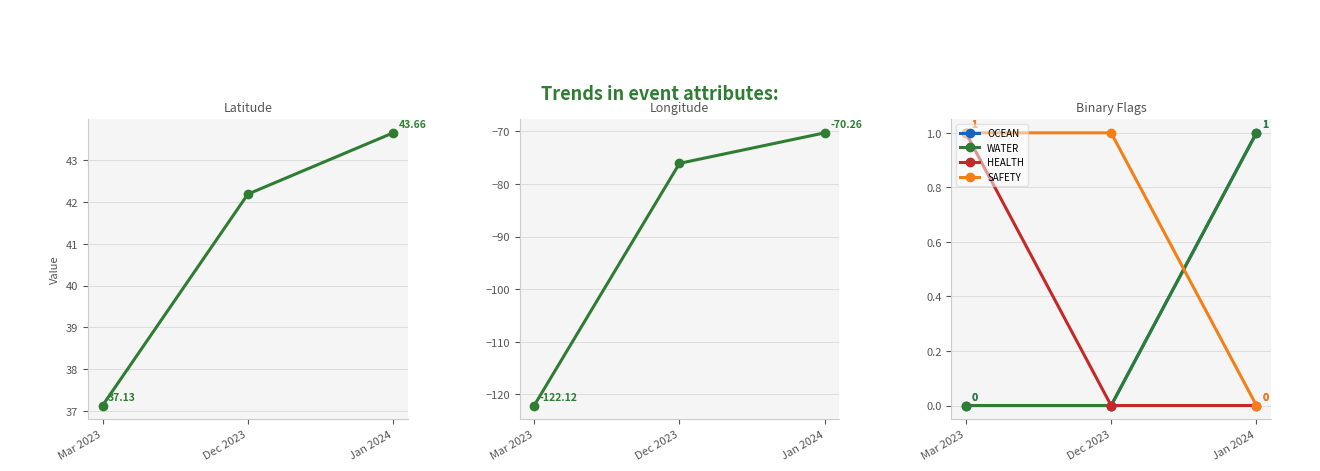

What value does the Longitude series have at Mar 2023?

-122.1